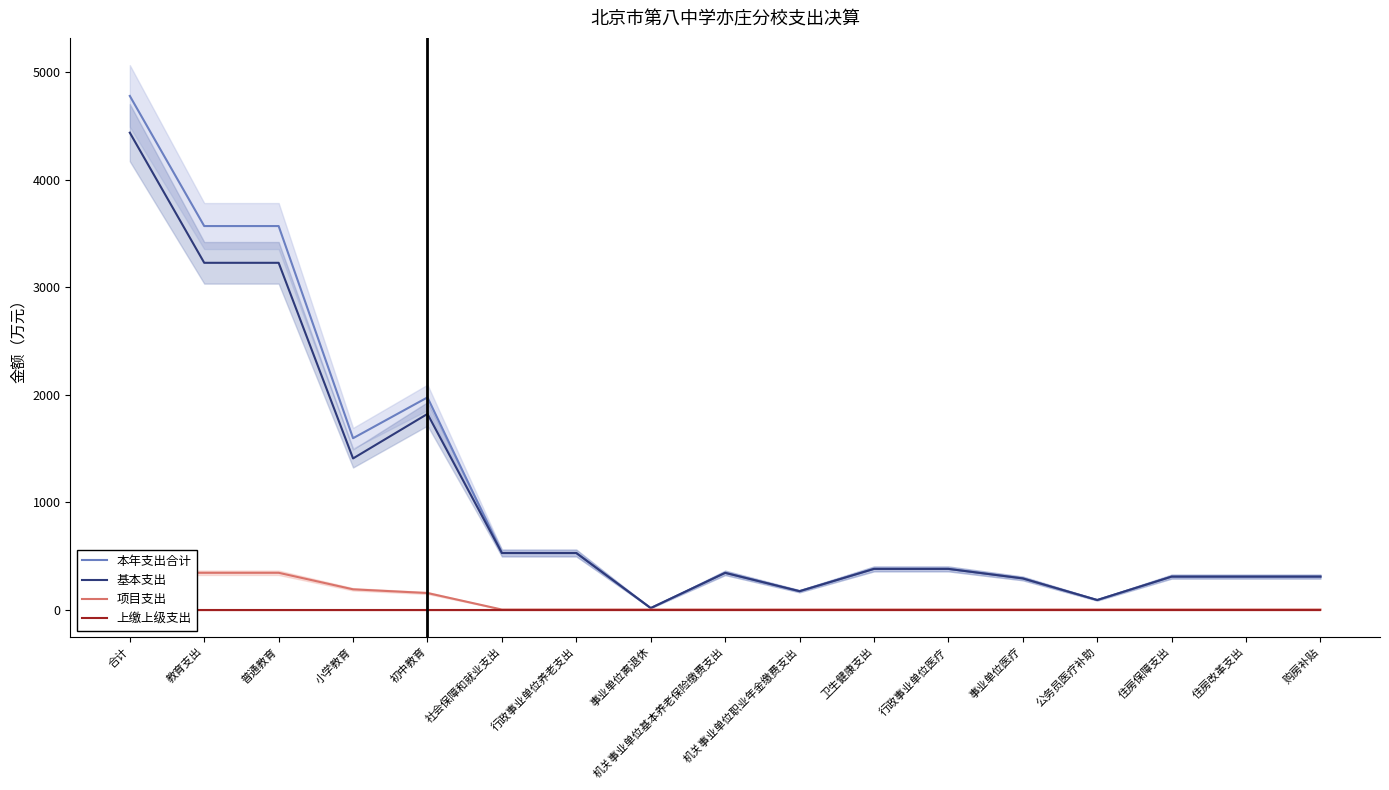

True or false: 项目支出 has a value of 199.8 at 普通教育.

False